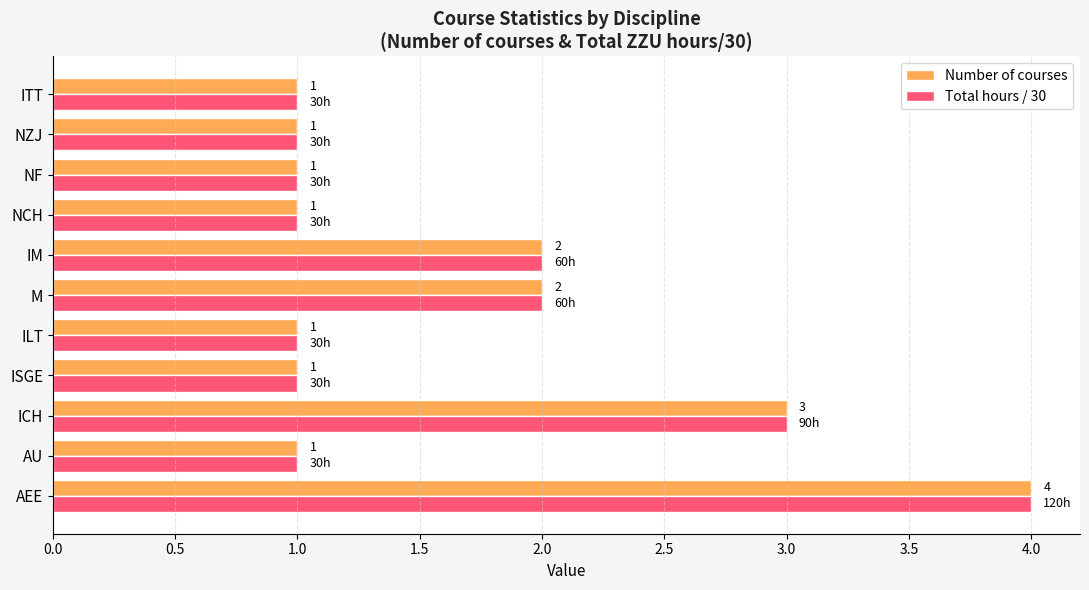

What is the difference between the maximum and minimum values in the Number of courses series?

3